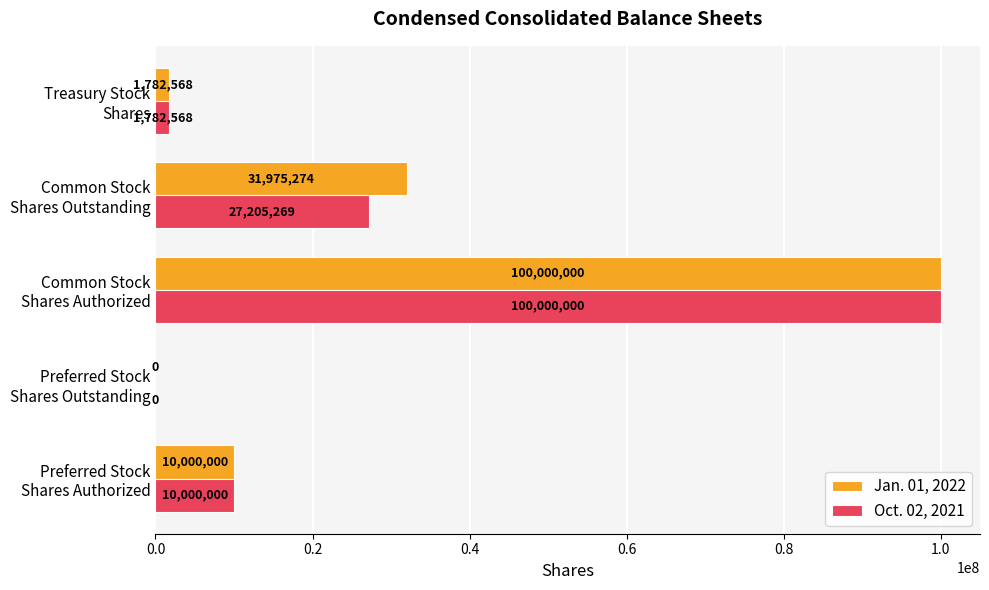

What is the maximum value shown in the chart?

100000000